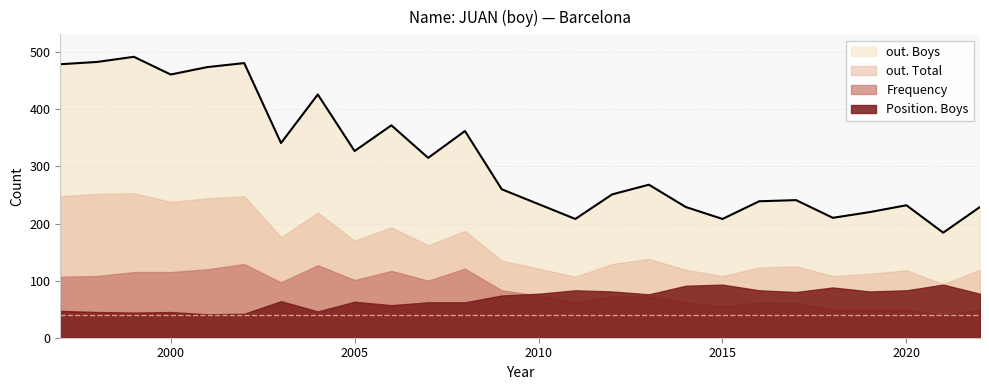

Is the value of Frequency at 2003 greater than the value of Position. Boys at 2004?

Yes